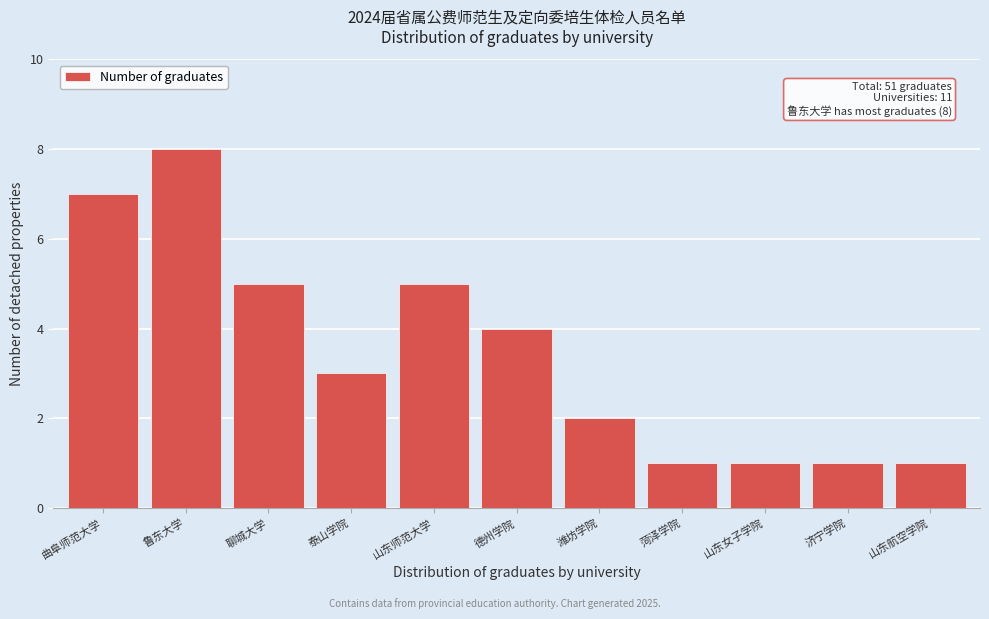

Reading left to right, what are all the values shown in this chart?

曲阜师范大学=7	鲁东大学=8	聊城大学=5	泰山学院=3	山东师范大学=5	德州学院=4	潍坊学院=2	菏泽学院=1	山东女子学院=1	济宁学院=1	山东航空学院=1